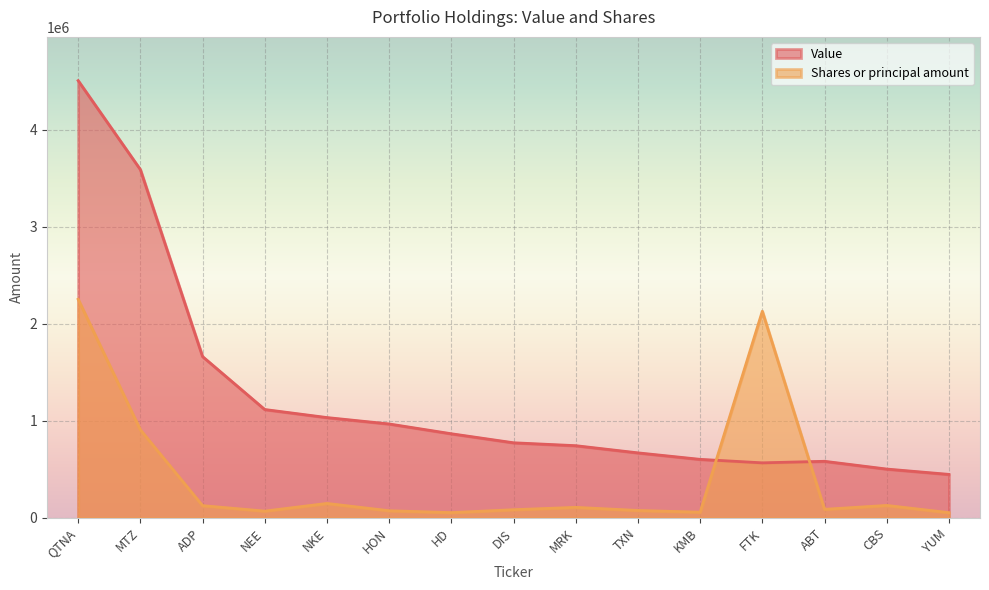

At how many categories does at least one series exceed 171578?

15